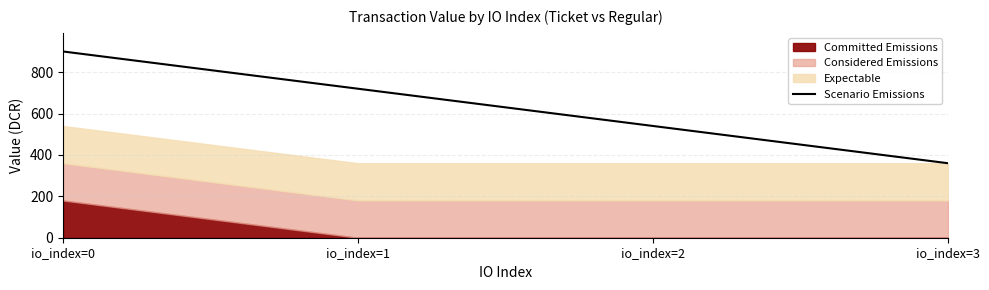

What is the value of the 3rd point from the left?

540.1